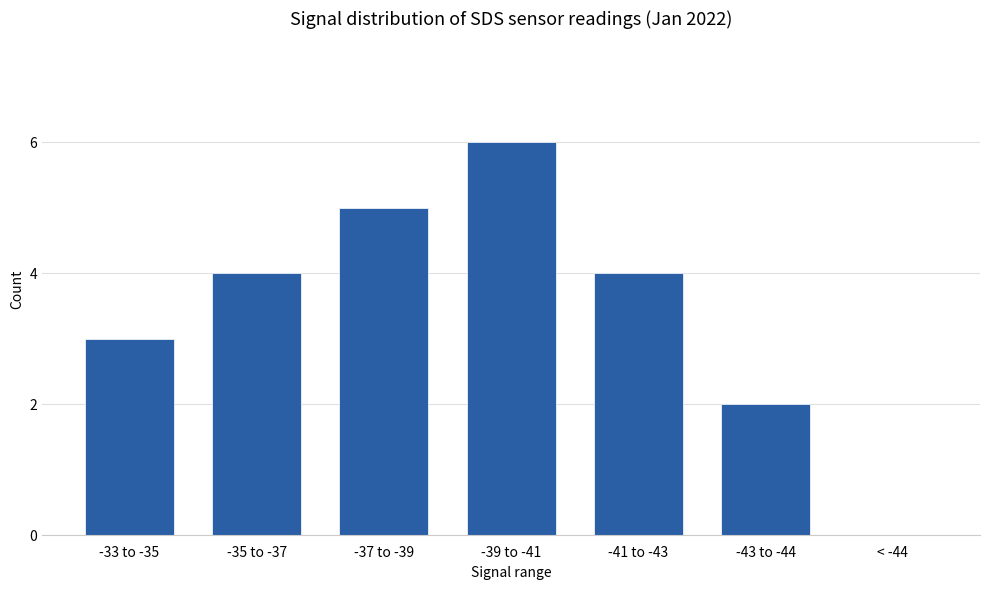

What is the sum of all values?

24